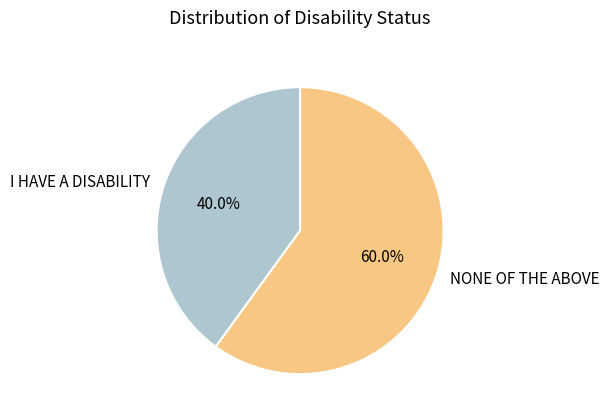

True or false: I HAVE A DISABILITY accounts for 26% of the total.

False